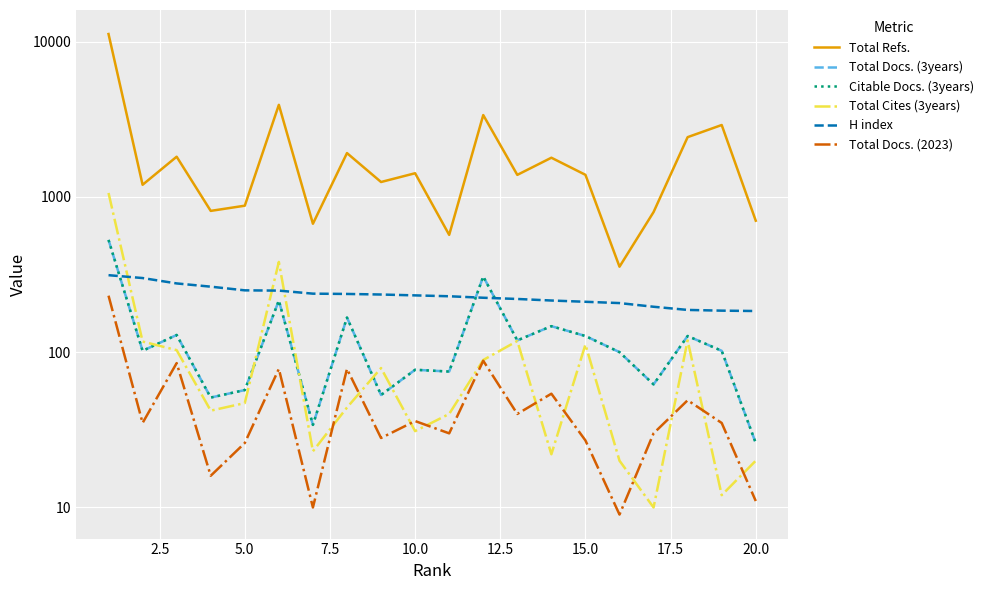

In Total Refs., how many points are lower than both neighbors (excluding endpoints)?

7